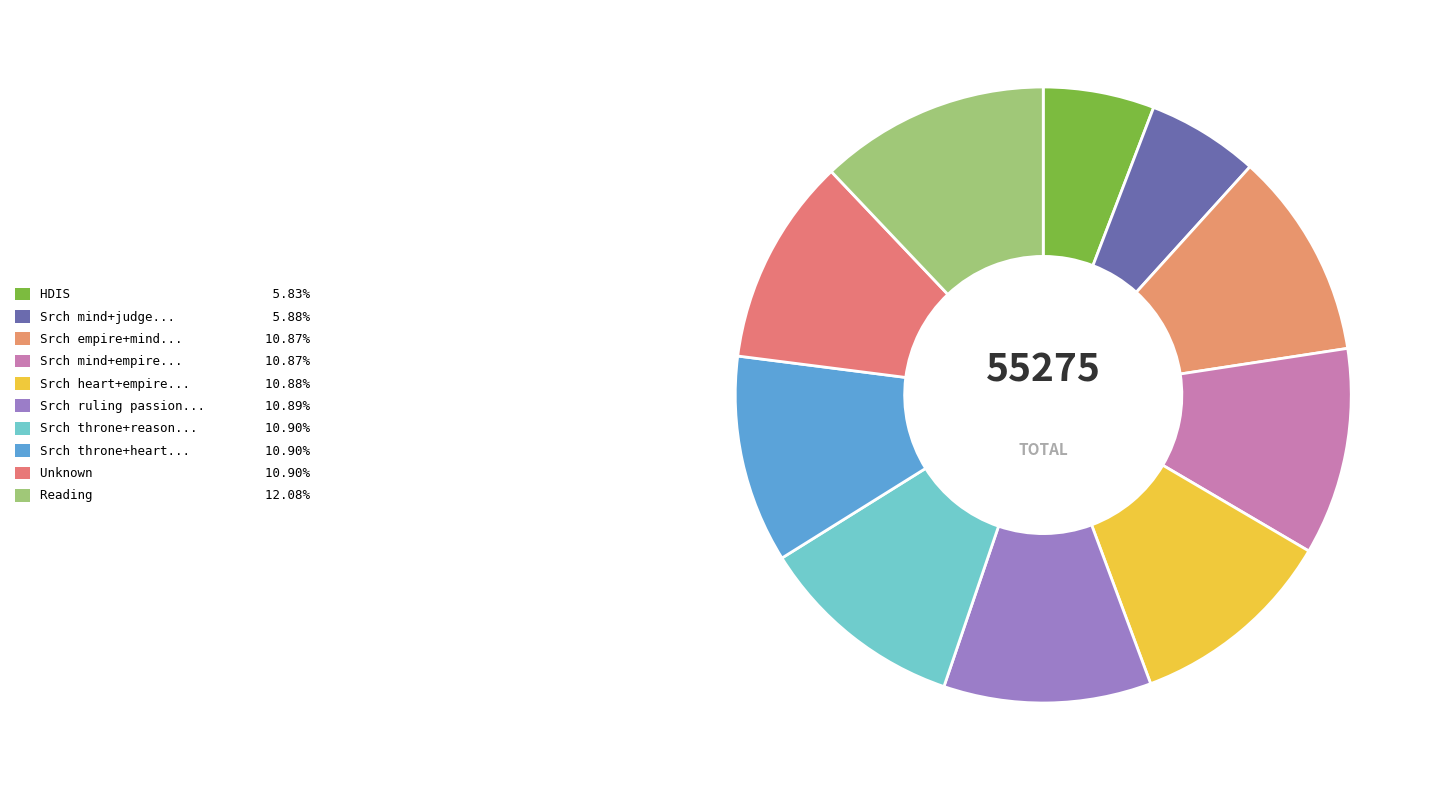

How many slices are in this pie chart?

10